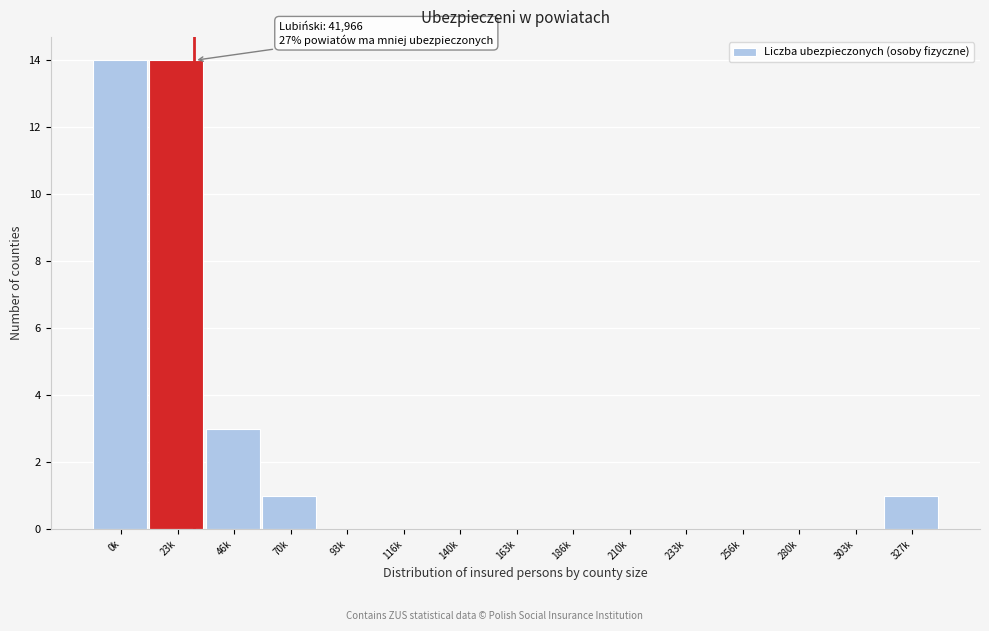

Reading left to right, what are all the values shown in this chart?

0k=14	23k=14	46k=3	70k=1	93k=0	116k=0	140k=0	163k=0	186k=0	210k=0	233k=0	256k=0	280k=0	303k=0	327k=1